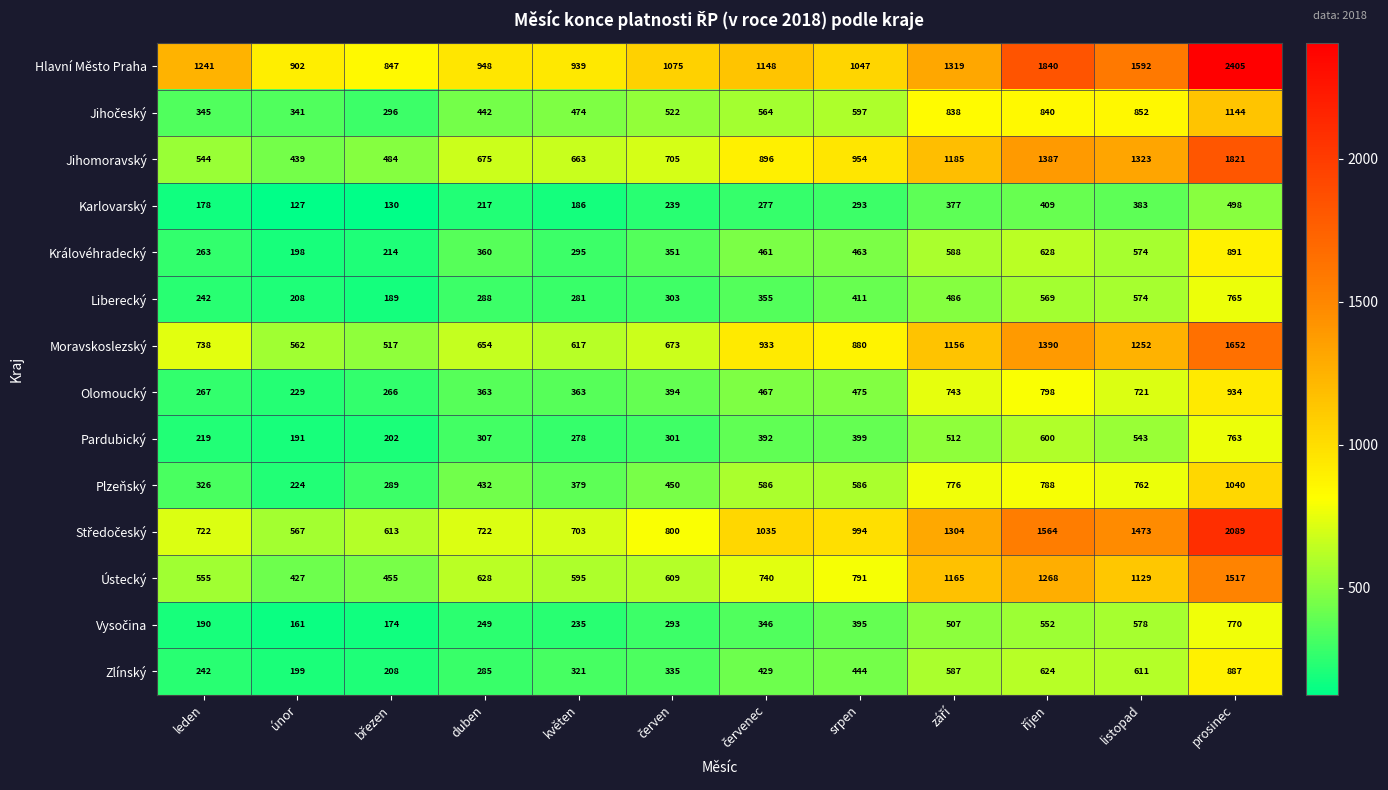

What is the sum of the Jihomoravský values at únor and květen?

1102